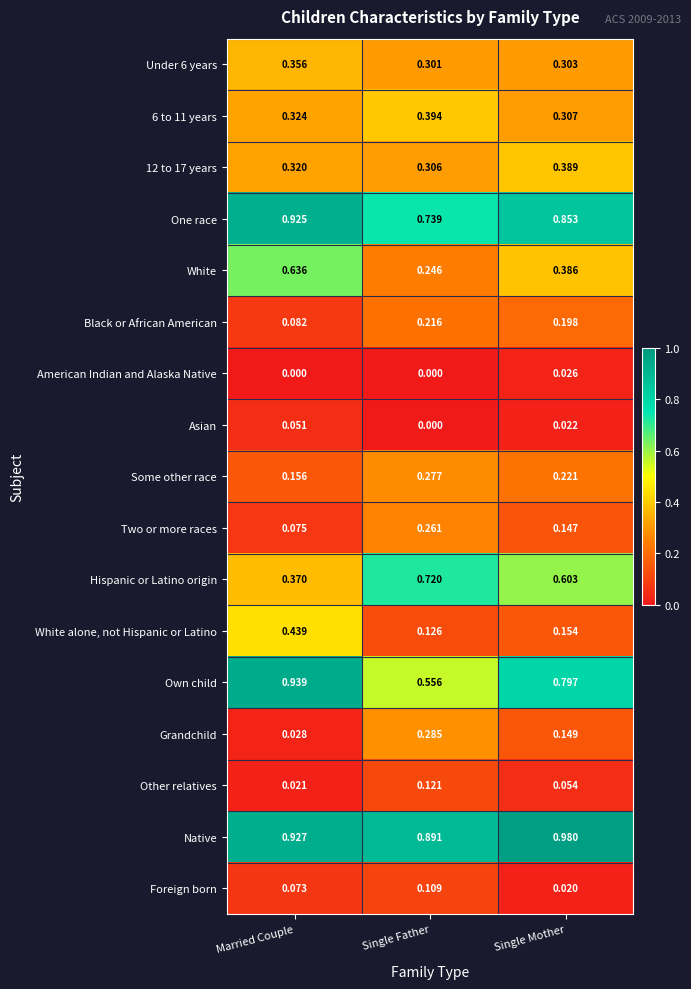

At which category is the sum across all series the highest?

Married Couple